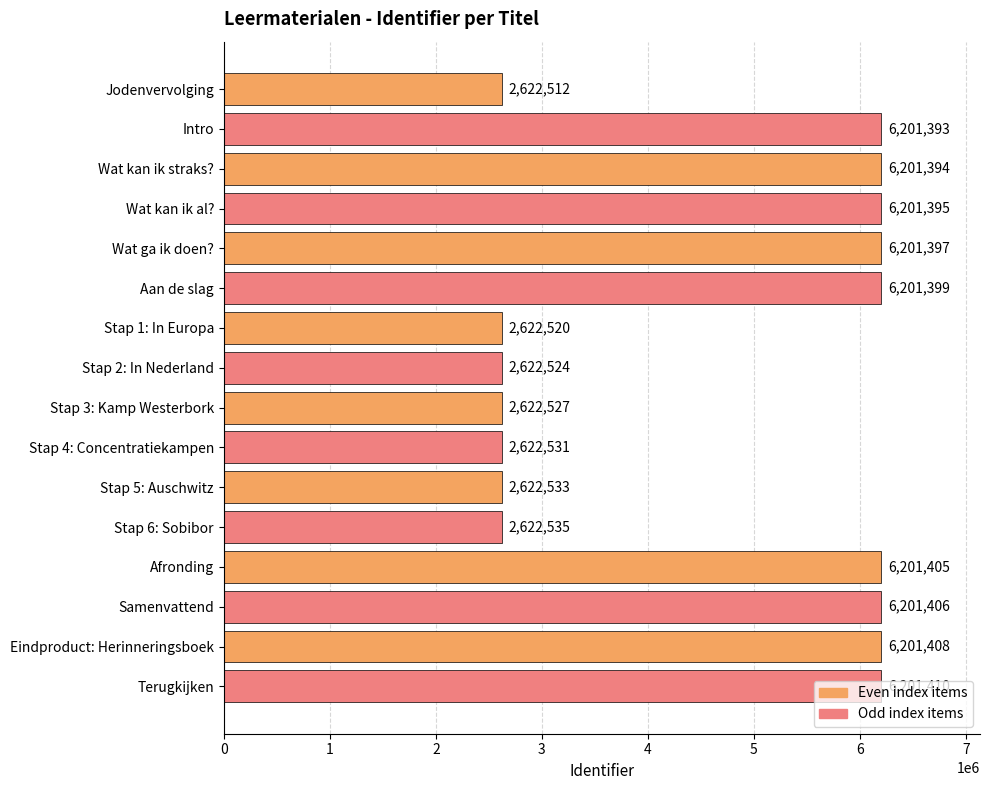

What is the minimum value shown in the chart?

2622512